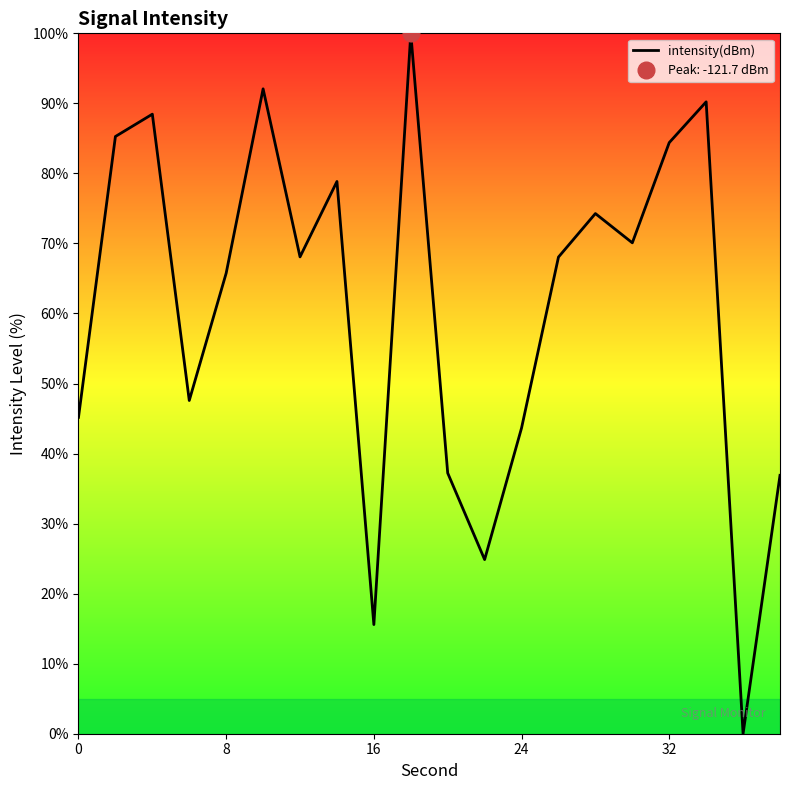

How many data points are less than 68?

9